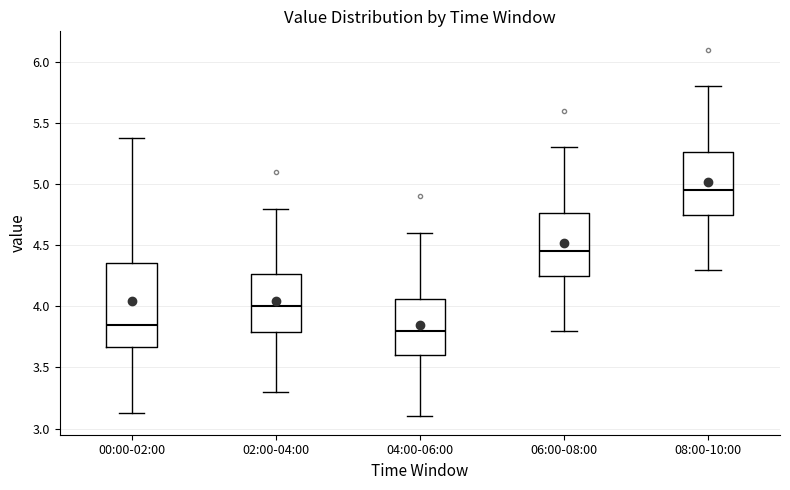

Reading left to right, transcribe this box plot: for each box, give where its median line is, the range the box spans, and where its two whiskers end, as read against the y-axis. The values are not printed on the chart, so give them approximately, as read against the axis.

00:00-02:00: median 3.85, box 3.65 to 4.35, whiskers 3.15 to 5.40
02:00-04:00: median 4.00, box 3.80 to 4.25, whiskers 3.30 to 4.80
04:00-06:00: median 3.80, box 3.60 to 4.05, whiskers 3.10 to 4.60
06:00-08:00: median 4.45, box 4.25 to 4.75, whiskers 3.80 to 5.30
08:00-10:00: median 4.95, box 4.75 to 5.25, whiskers 4.30 to 5.80